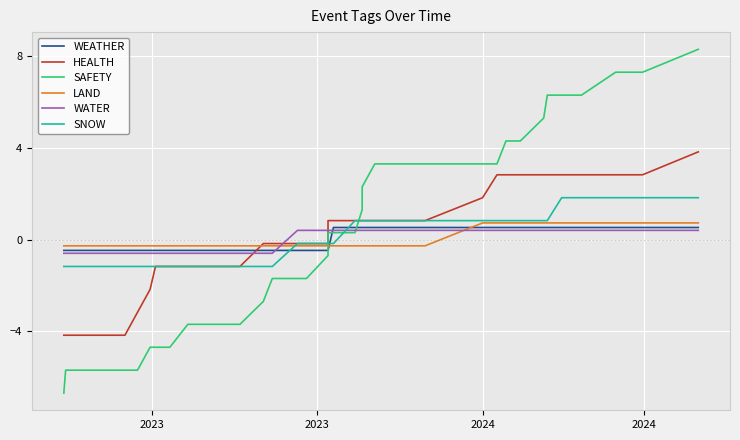

True or false: WEATHER has a value of -0.8 at 20.

False